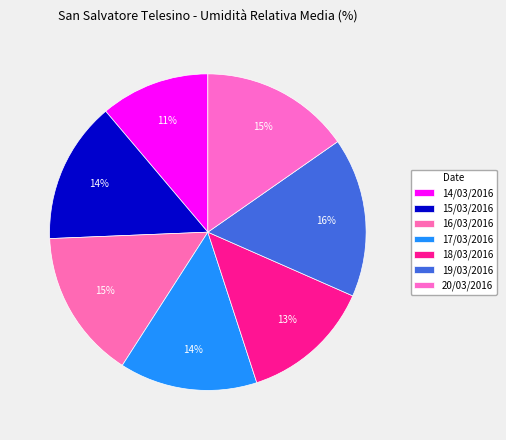

What is the change in value from 16/03/2016 to 18/03/2016?

-9.5